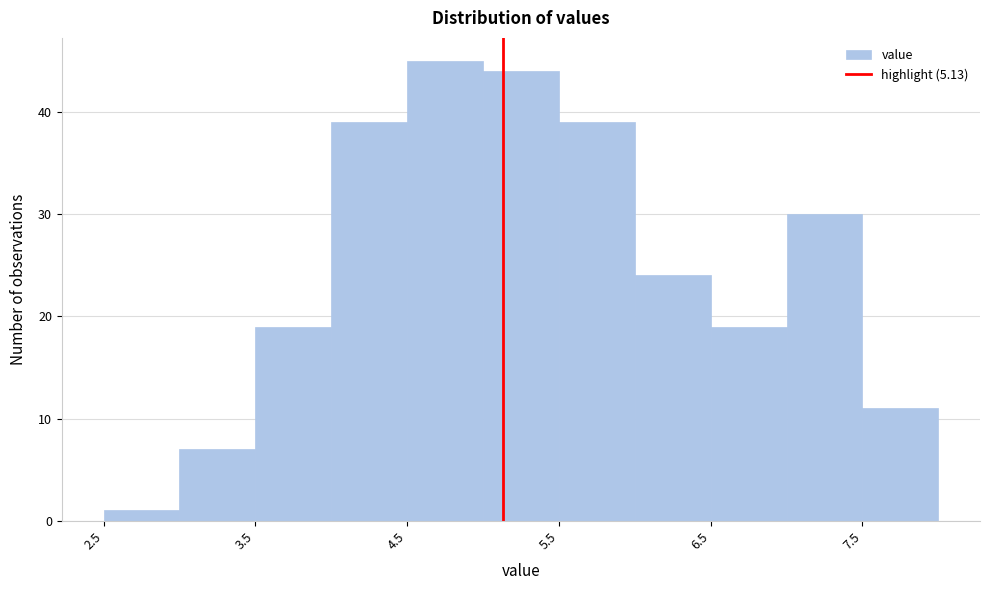

Which range on the x-axis has the tallest bar?

4.5 to 5.0